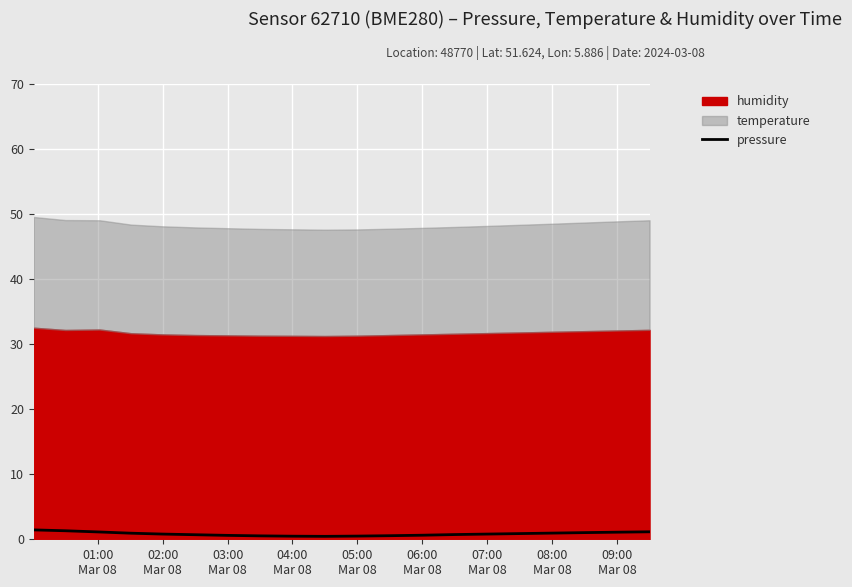

True or false: the data has more than 2 interior local peaks.

False